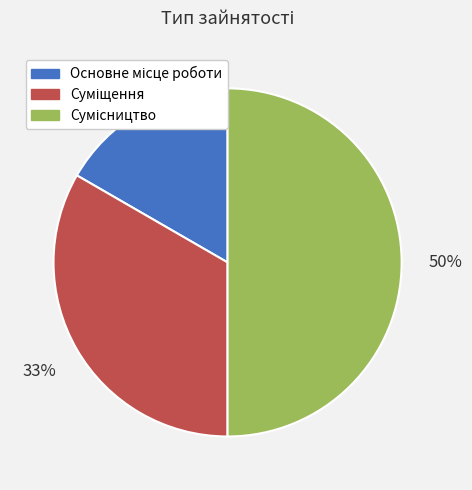

To the nearest percent, what is the difference between the largest and smallest slice percentages?

33%